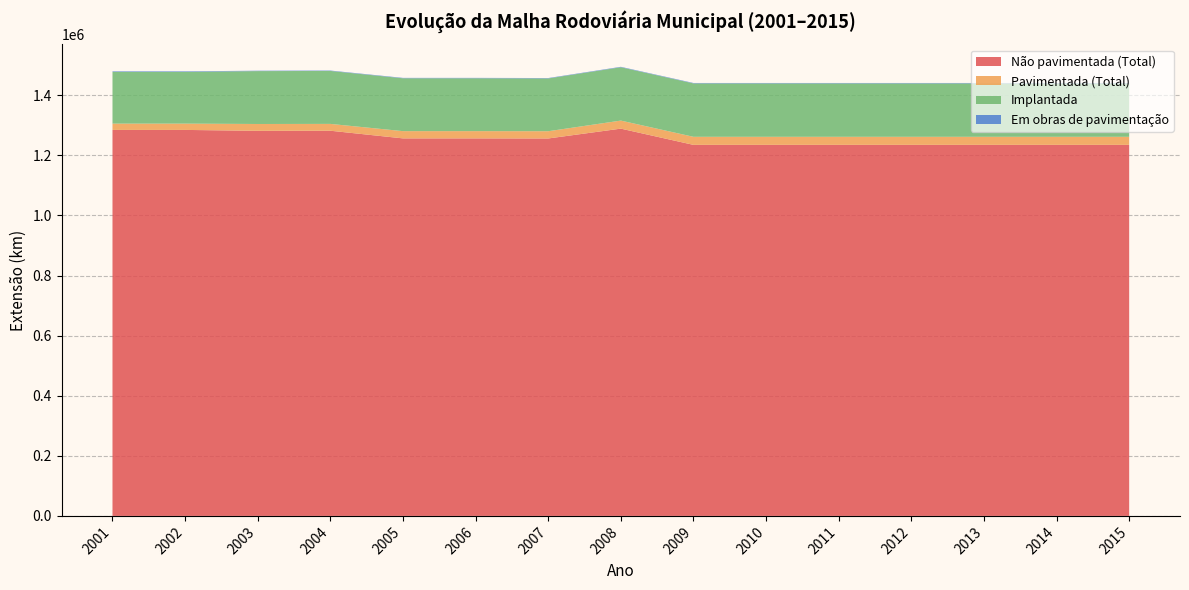

Reading left to right, list all the values displayed in this chart.

Não pavimentada (Total): 1284675.4	1284675.4	1281676.8	1281964.8	1256476.7	1256476.7	1256188.7	1288940.8	1234918.3	1234918.3	1234918.3	1234918.3	1234918.3	1234918.3	1234918.3
Pavimentada (Total): 20914.9	20914.9	22716.8	22734.8	24111.5	24111.5	24104.7	26770.3	26826.7	26826.7	26826.7	26826.7	26826.7	26826.7	26826.7
Implantada: 172207.3	172207.3	175995.0	176240.9	175936.8	175936.8	175690.9	177563.2	177727.4	177727.4	177727.4	177727.4	177727.4	177727.4	177727.4
Em obras de pavimentação: 1855.7	1855.7	1347.7	1347.7	1347.7	1347.7	1347.7	1432.7	1432.7	1432.7	1432.7	1432.7	1432.7	1432.7	1432.7